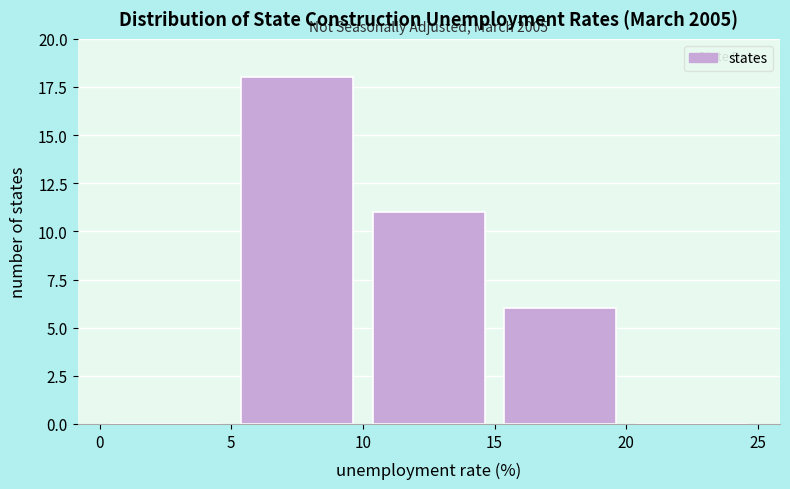

Which range on the x-axis has the tallest bar?

5 to 10